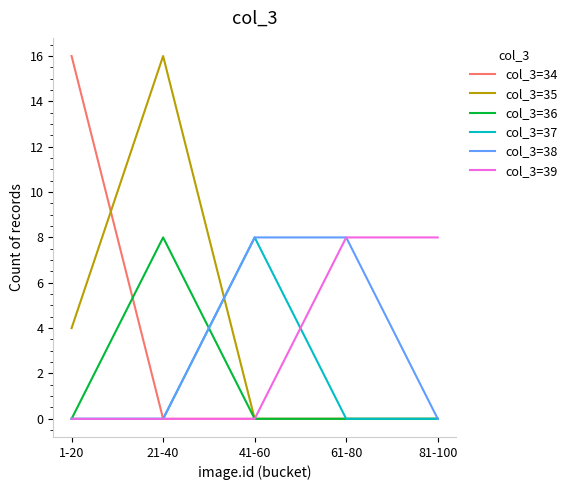

What are all the series names shown in the legend?

col_3=34, col_3=35, col_3=36, col_3=37, col_3=38, col_3=39